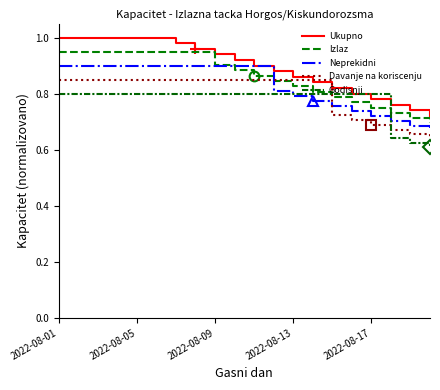

What are all the series names shown in the legend?

Ukupno, Izlaz, Neprekidni, Davanje na koriscenju, Godisnji